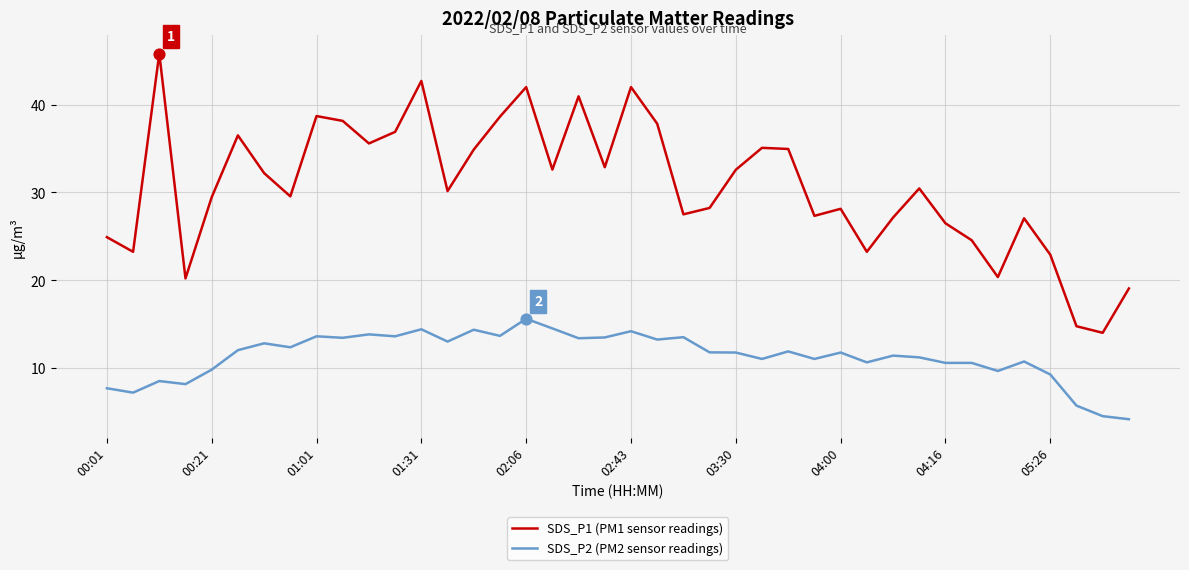

What are all the series names shown in the legend?

SDS_P1 (PM1 sensor readings), SDS_P2 (PM2 sensor readings)